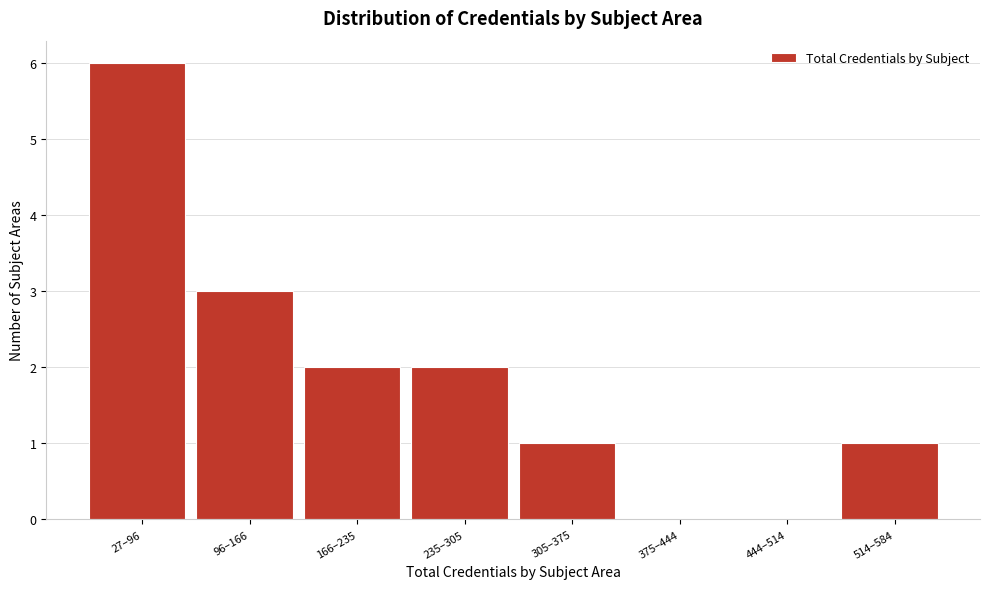

Reading left to right, list all the values displayed in this chart.

27–96=6	96–166=3	166–235=2	235–305=2	305–375=1	375–444=0	444–514=0	514–584=1